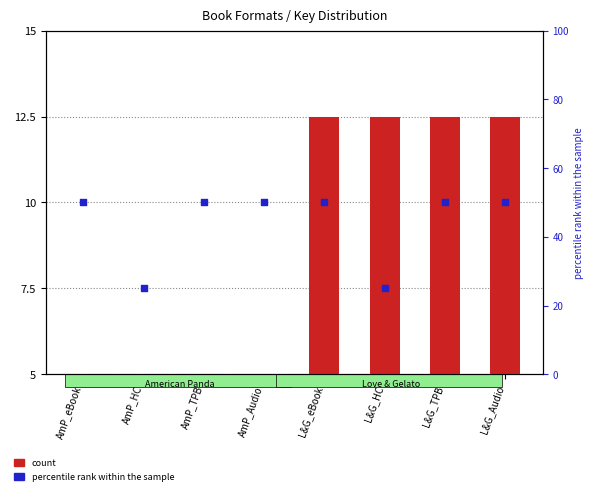

At which category is the sum across all series the highest?

L&G_eBook